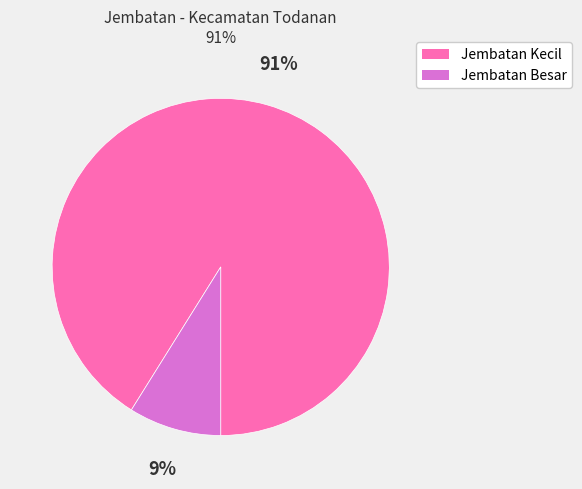

How many slices are in this pie chart?

2